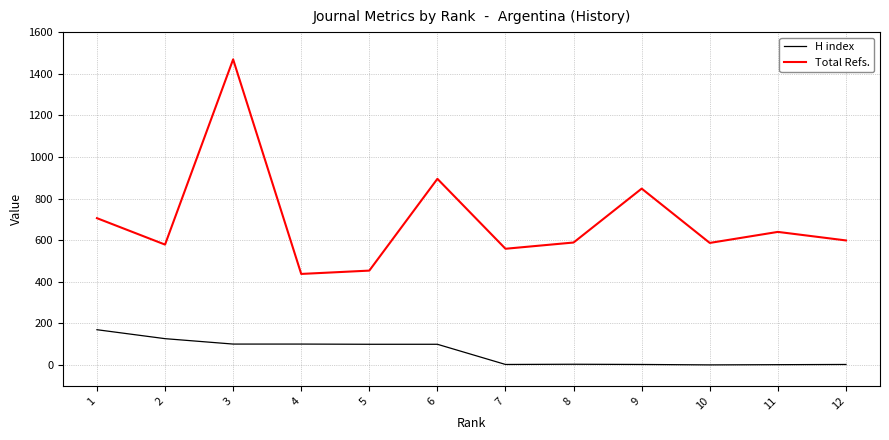

The value of Total Refs. at 7 is 273. True or false?

False